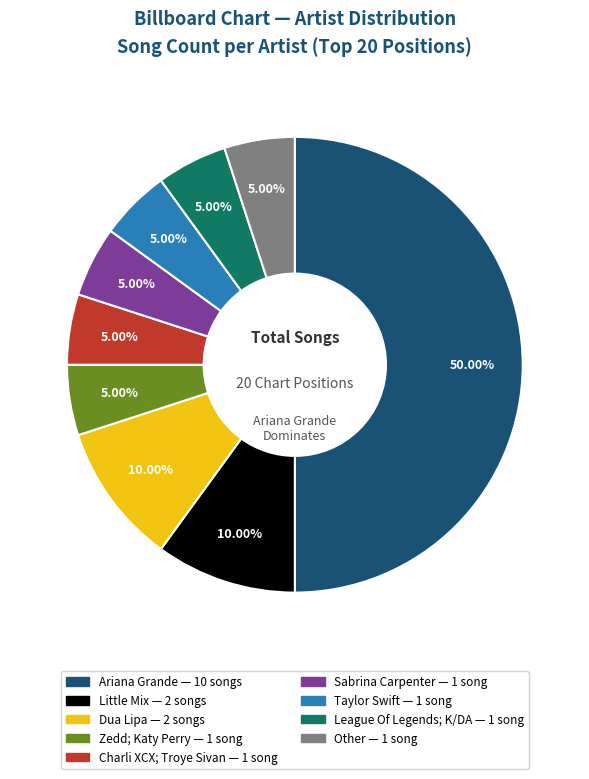

What percentage is NOT represented by Little Mix?

90.0%